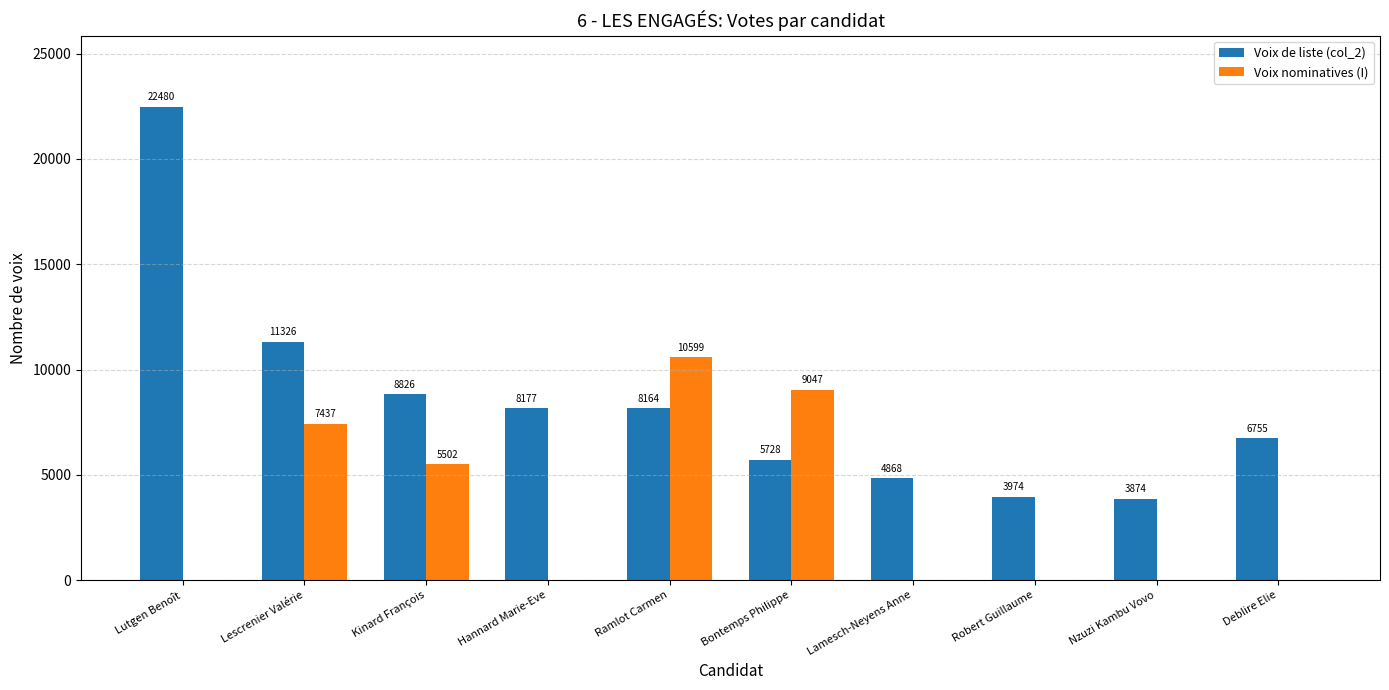

How many data points does each series have?

10